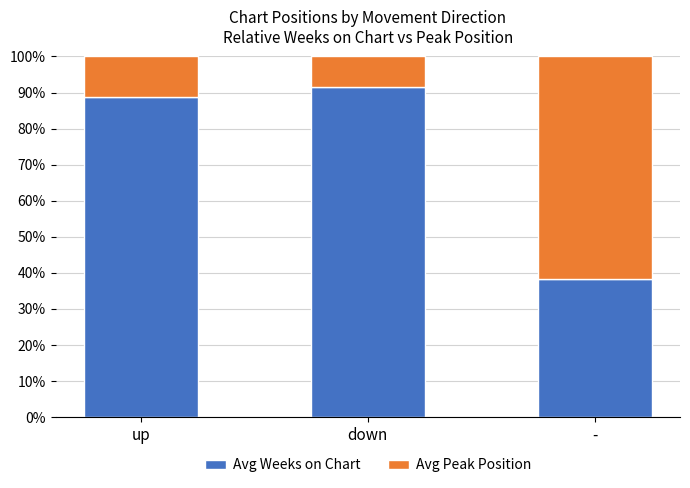

How many bars are there in total?

3